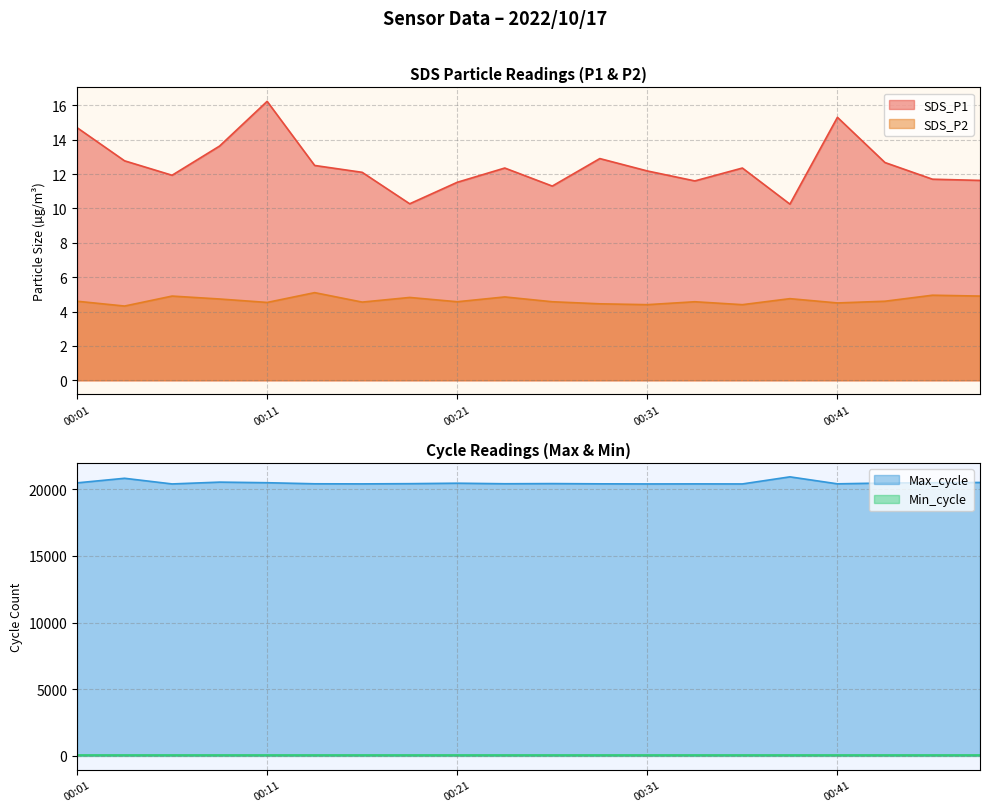

The value of Max_cycle at 00:16 is 20400.0. True or false?

True